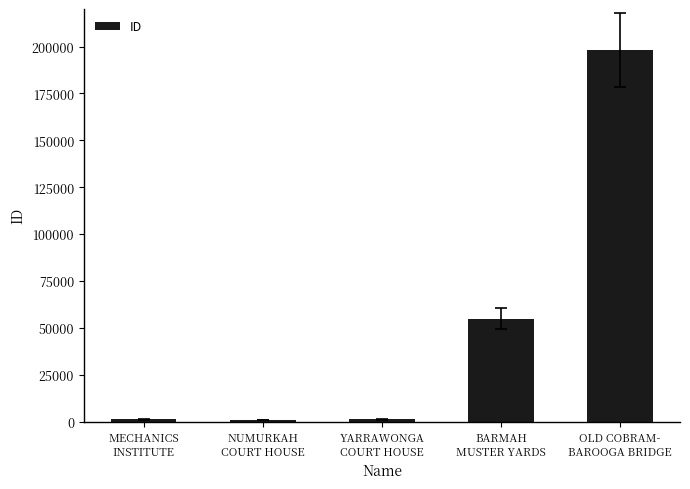

At which label is the value closest to 99423?

BARMAH
MUSTER YARDS